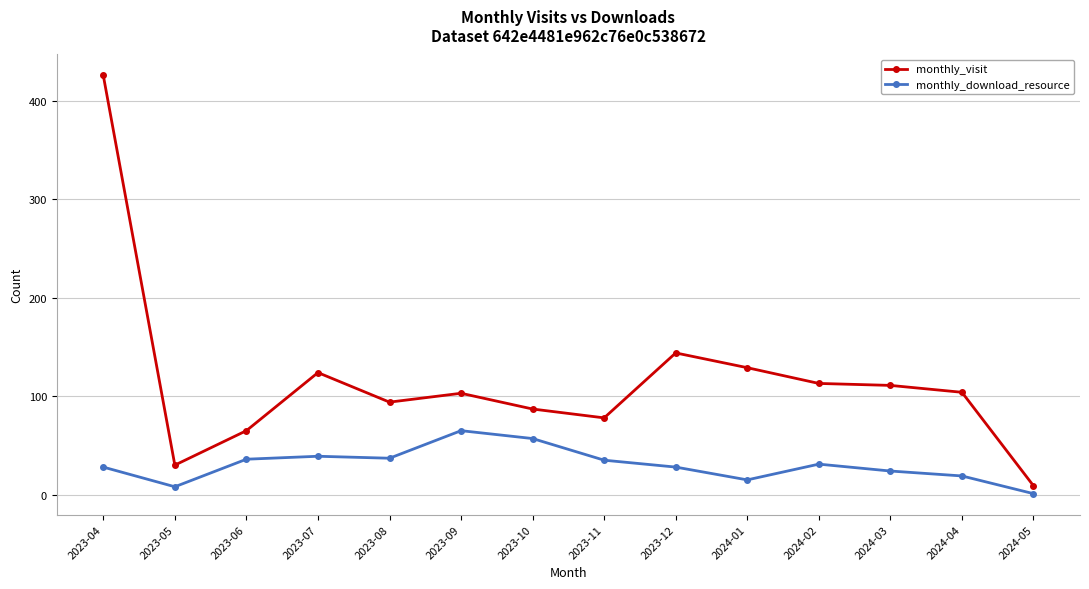

At which category does monthly_visit reach its first local peak?

2023-07